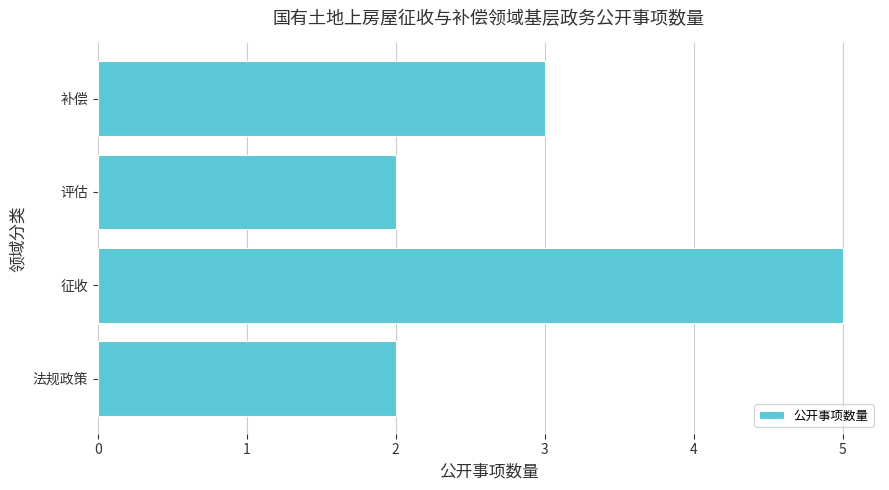

The value at 补偿 is 4. True or false?

False